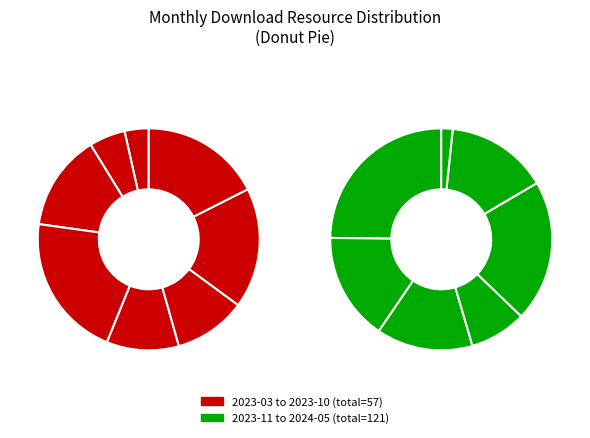

What is the largest slice in the pie chart?

2023-11